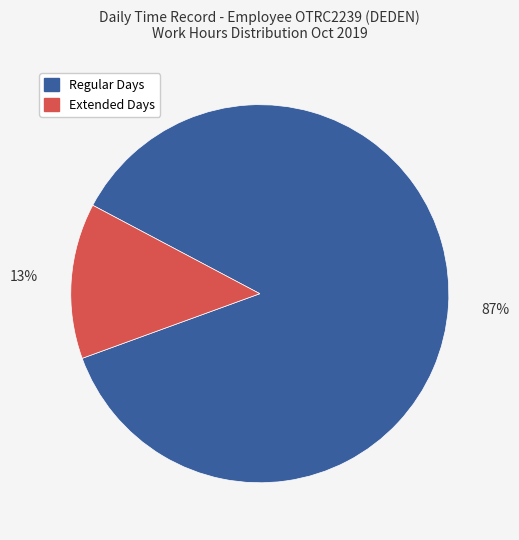

Does any single category account for the majority?

Yes